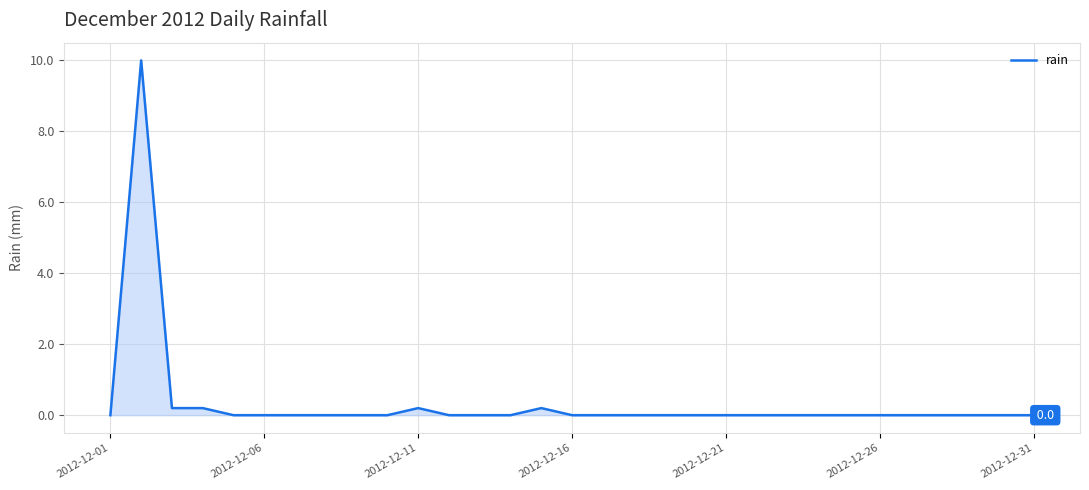

What is the difference between the maximum and minimum values?

10.0